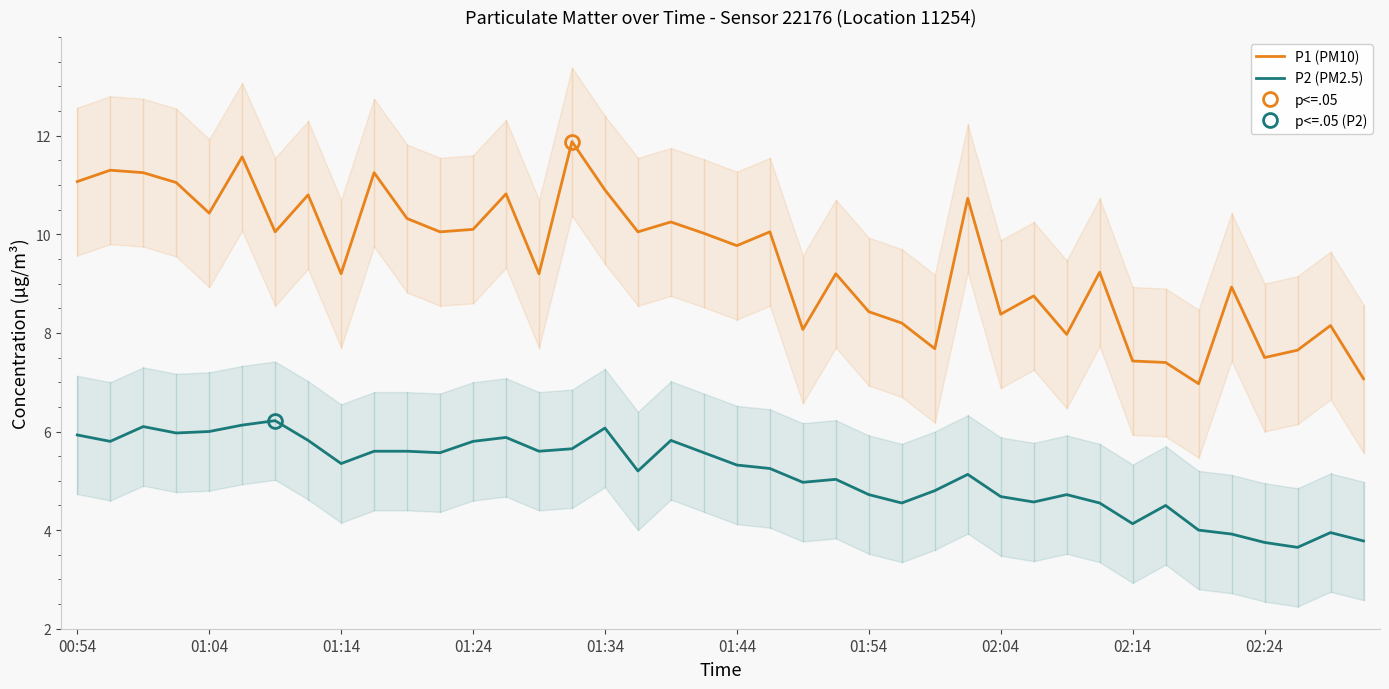

The P1 (PM10) series shows 10.1 at 01:24. True or false?

True